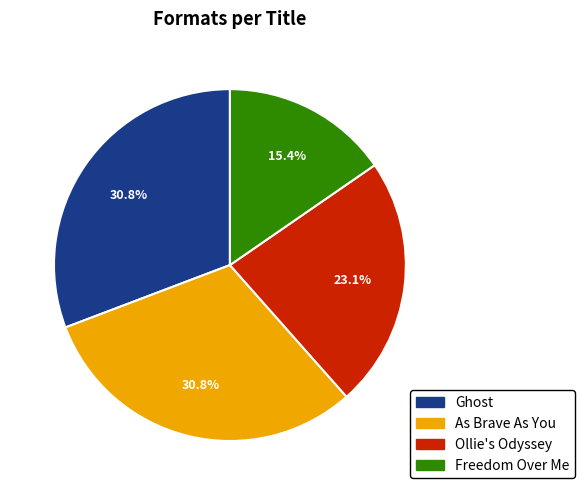

To the nearest percent, what portion does Freedom Over Me represent?

15%